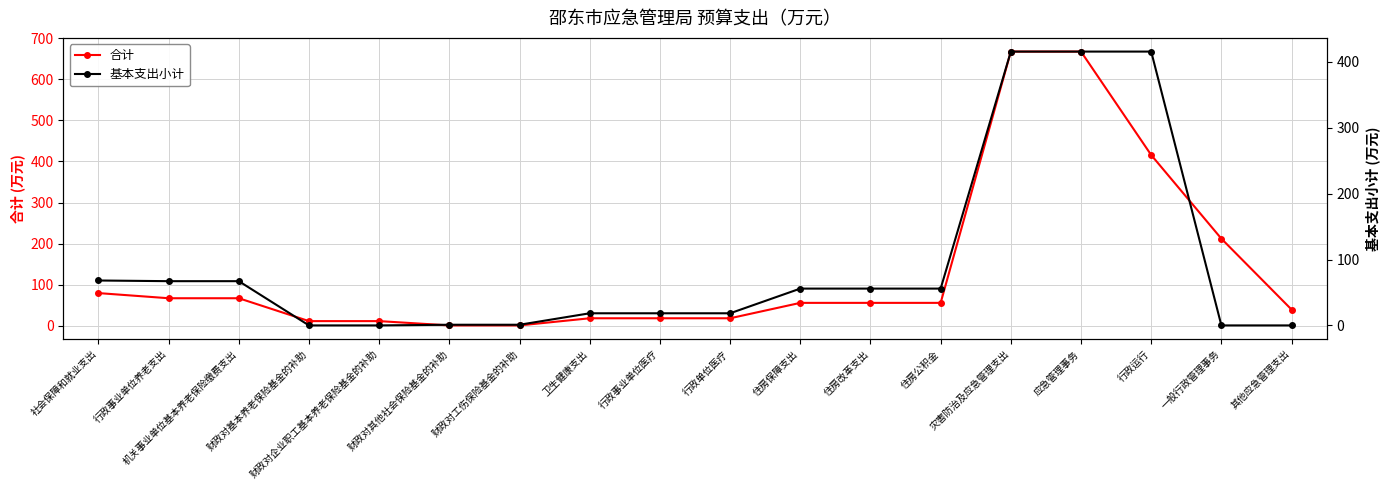

What is the maximum value shown in the chart?

667.3